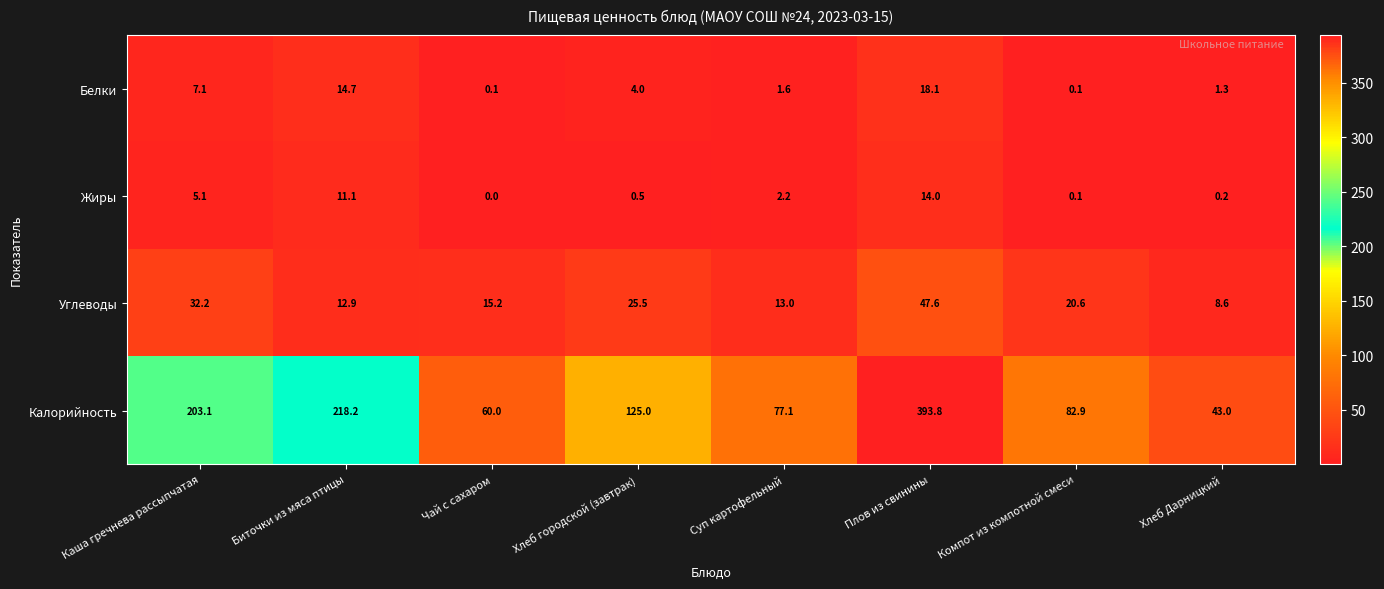

Is it true that Жиры equals 0.1 at Компот из компотной смеси?

True